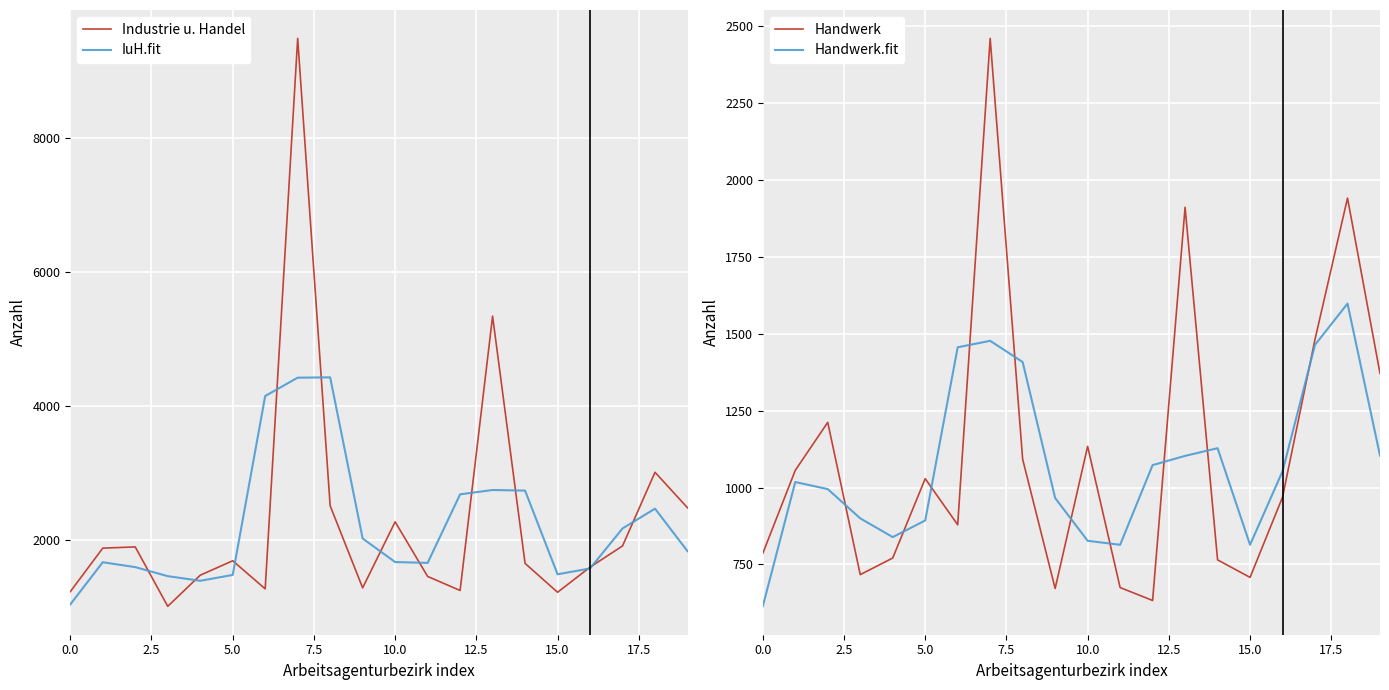

True or false: Handwerk and IuH.fit cross at least once.

False